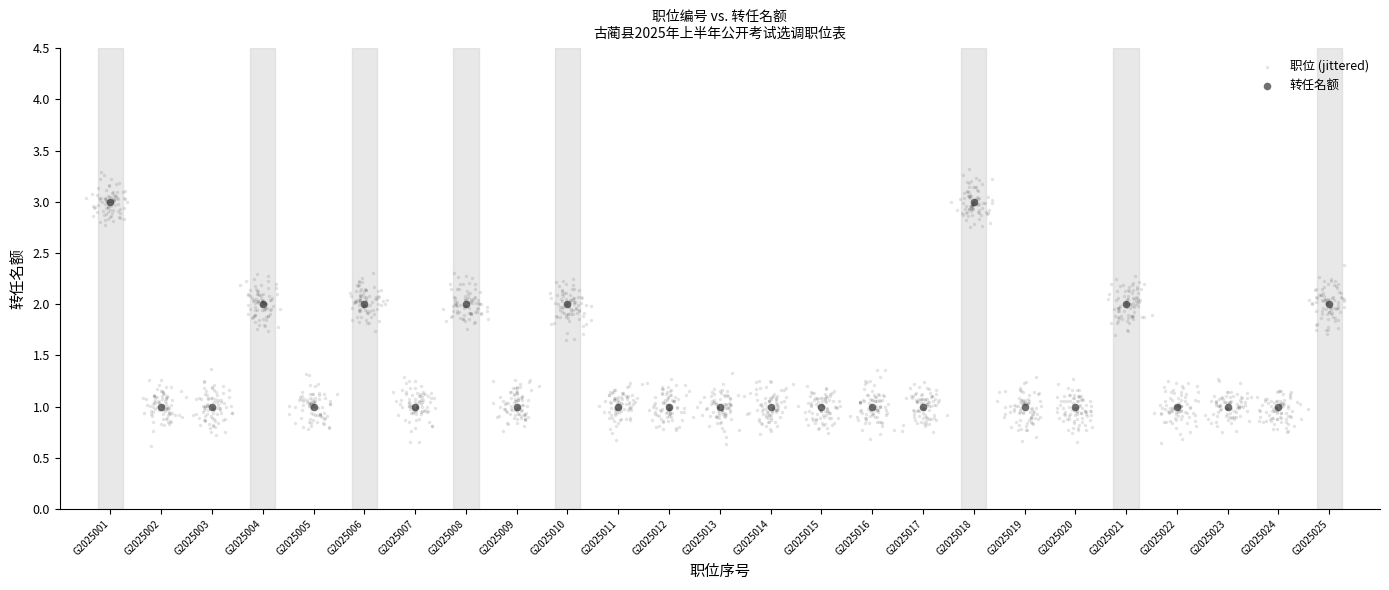

Which series reaches the maximum Y coordinate?

职位 (jittered)